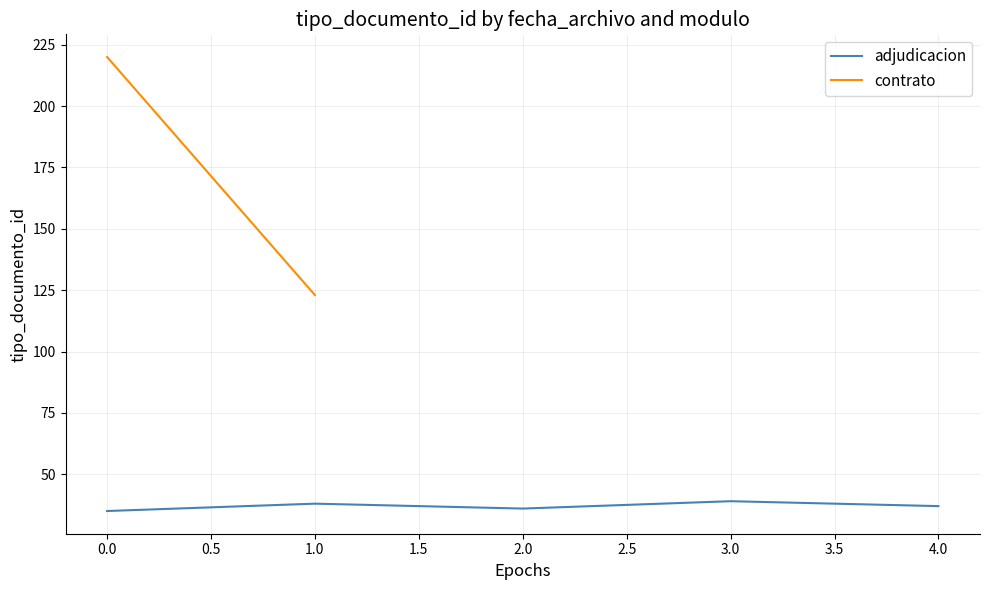

The adjudicacion series shows 35 at 0.0. True or false?

True